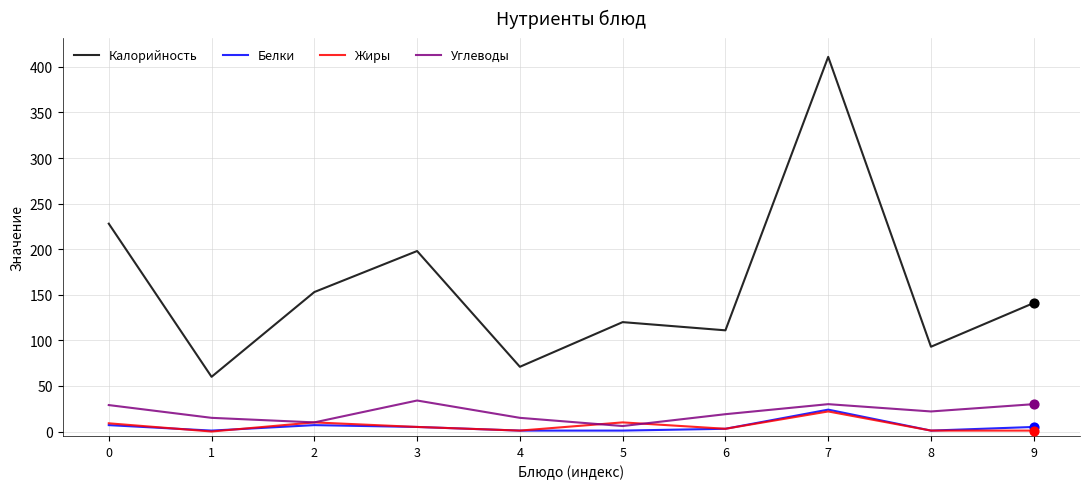

Is the value of Углеводы at 0 greater than the value of Калорийность at 7?

No